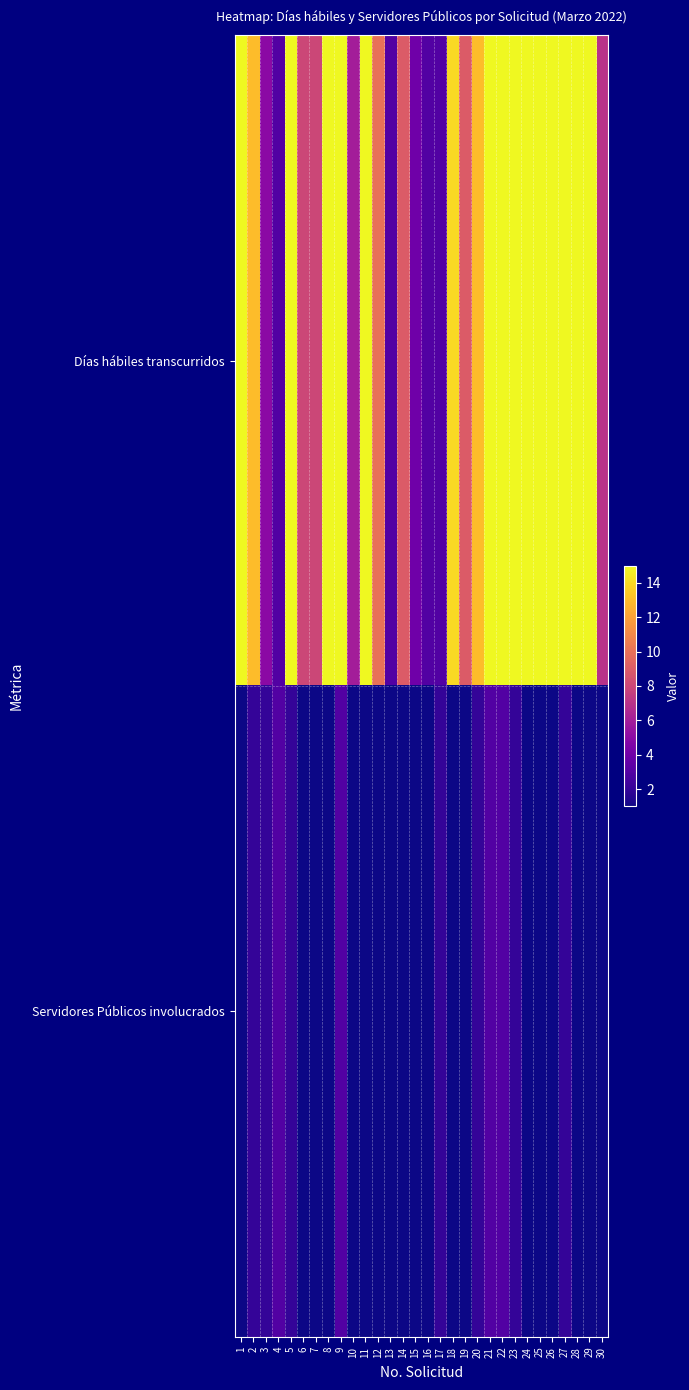

At which category does the chart reach its peak across all series?

1